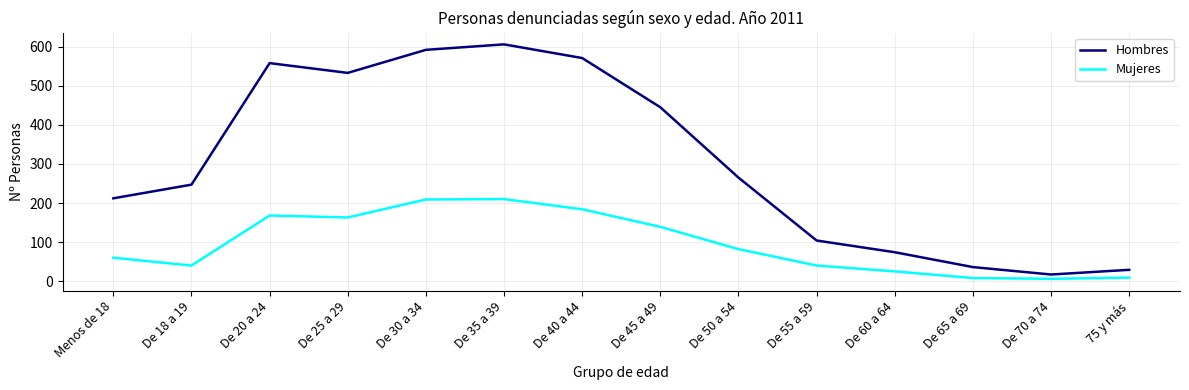

List the series in order of their overall mean, highest first.

Hombres, Mujeres